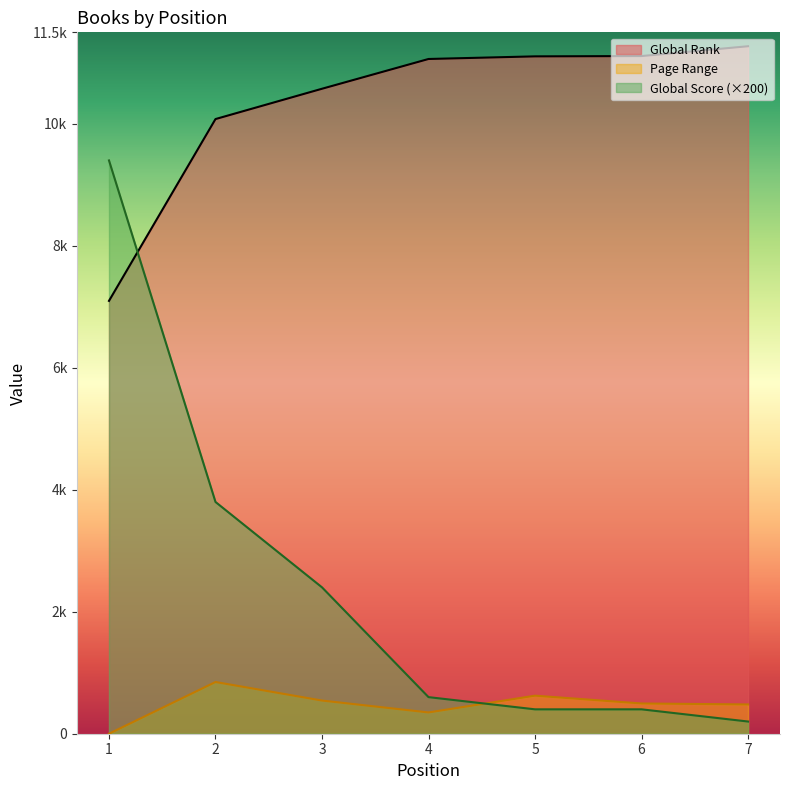

True or false: Global Rank and Page Range cross at least once.

False